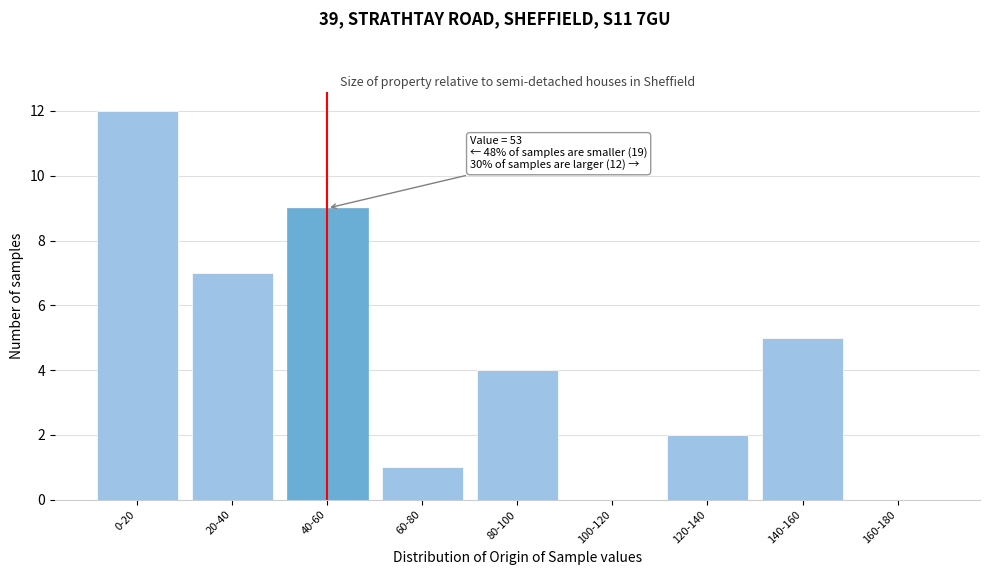

Reading left to right, transcribe all the data shown in this chart.

0-20=12	20-40=7	40-60=9	60-80=1	80-100=4	100-120=0	120-140=2	140-160=5	160-180=0